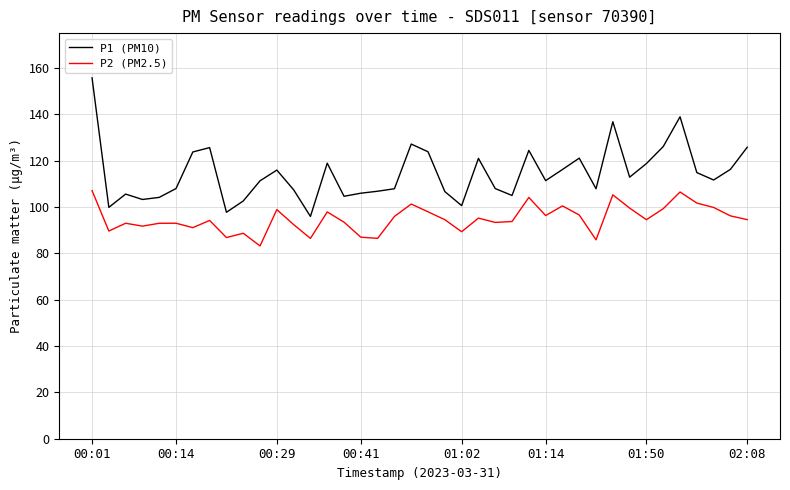

What are all the series names shown in the legend?

P1 (PM10), P2 (PM2.5)